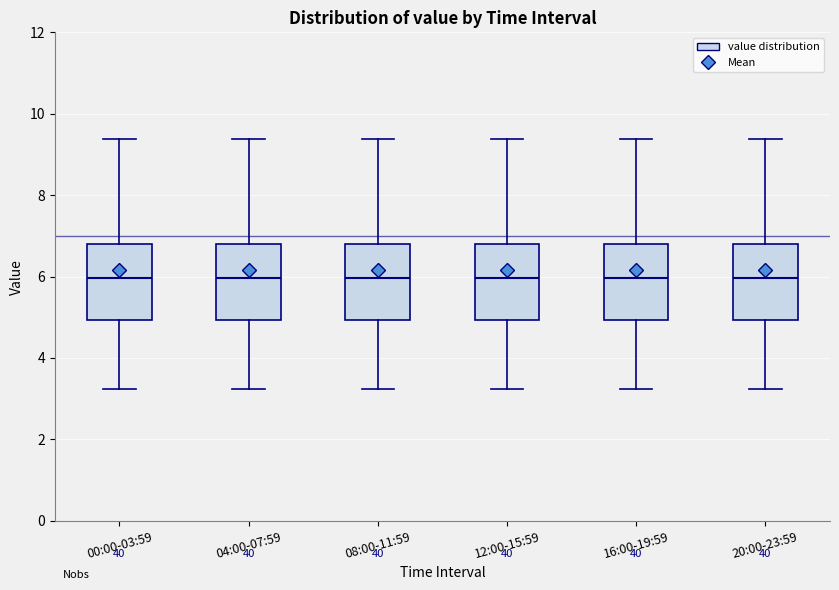

Where is the lower edge of the box for 20:00-23:59 on the y-axis? The values are not printed on the chart, so give them approximately, as read against the axis.

5.0